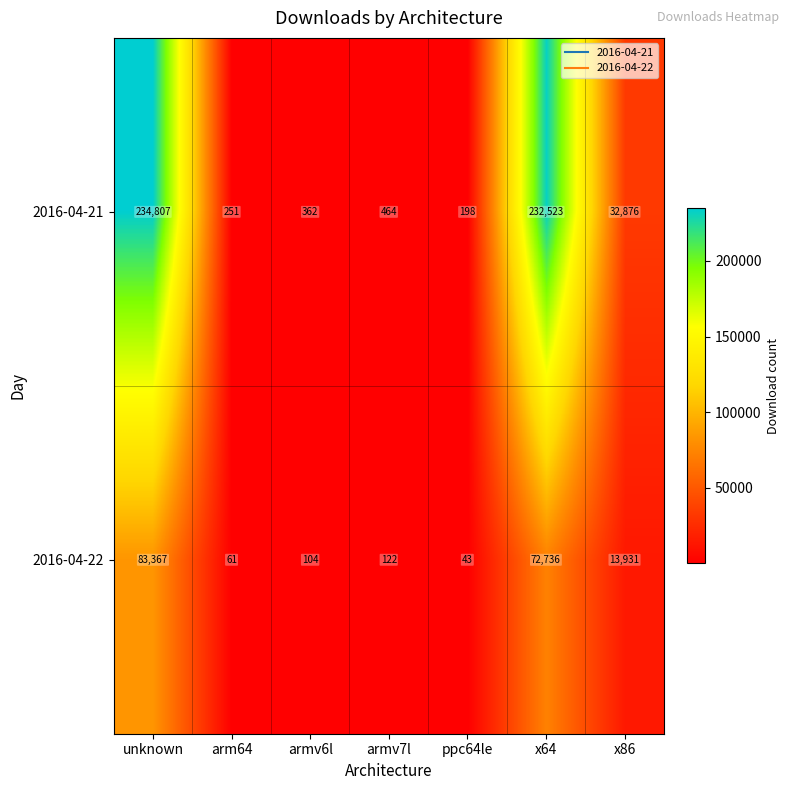

Which label corresponds to the largest value in the chart?

unknown